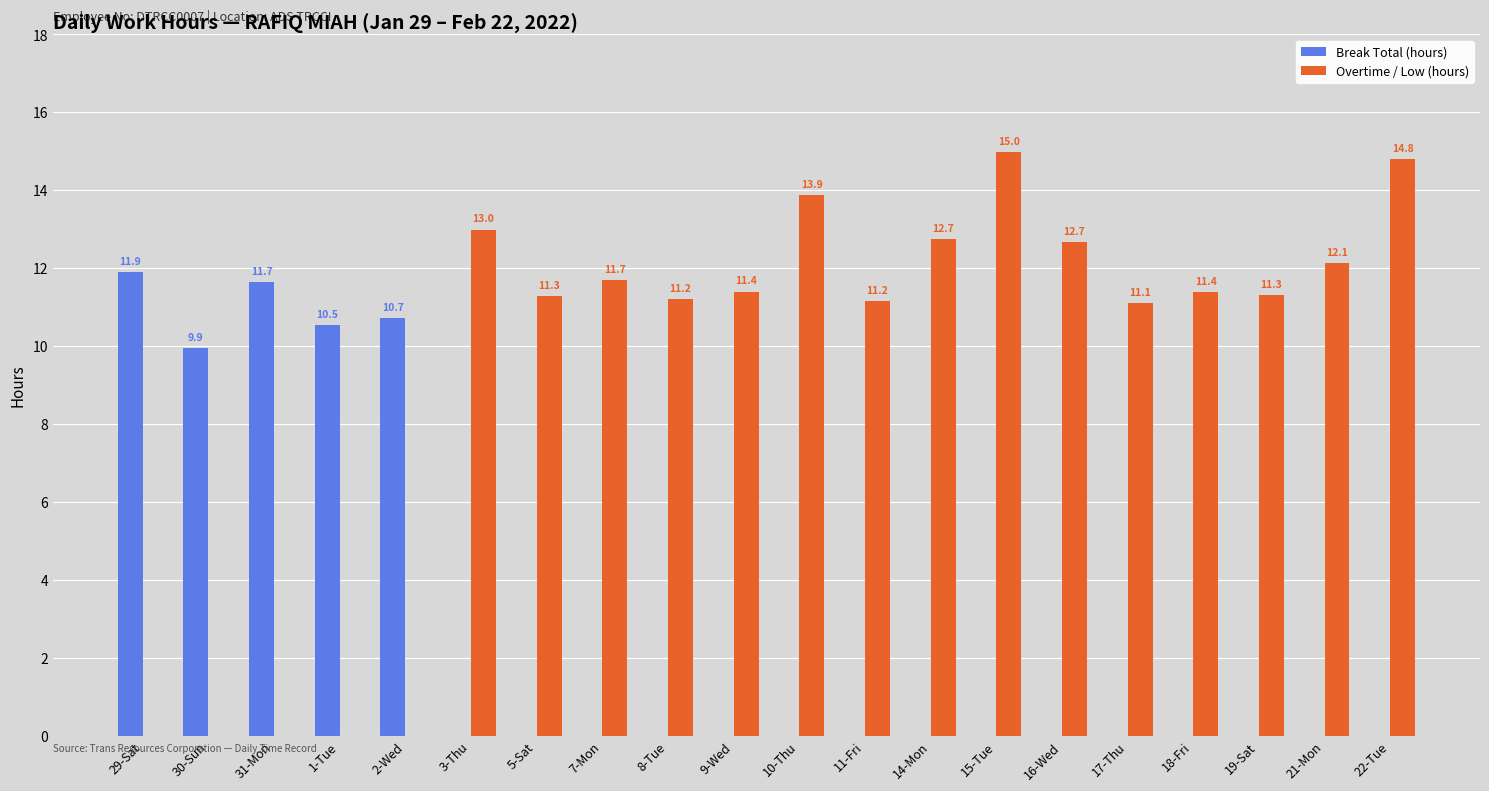

At which label is Overtime / Low (hours) closest to 7?

17-Thu